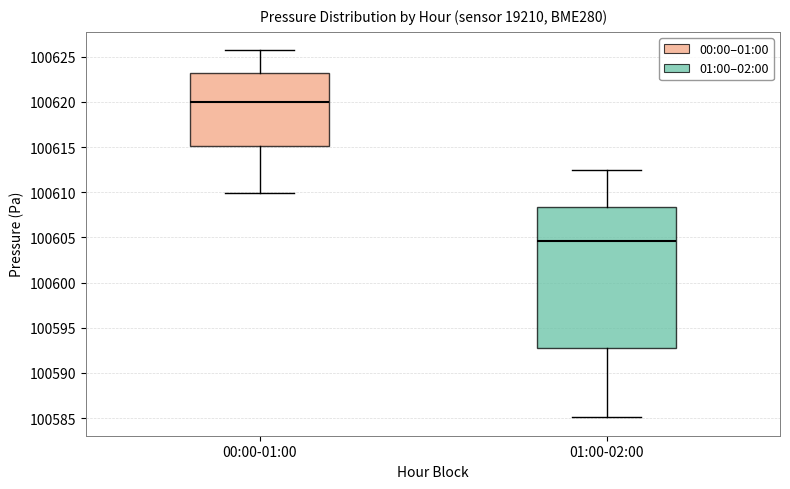

Which box has the highest median line?

00:00-01:00